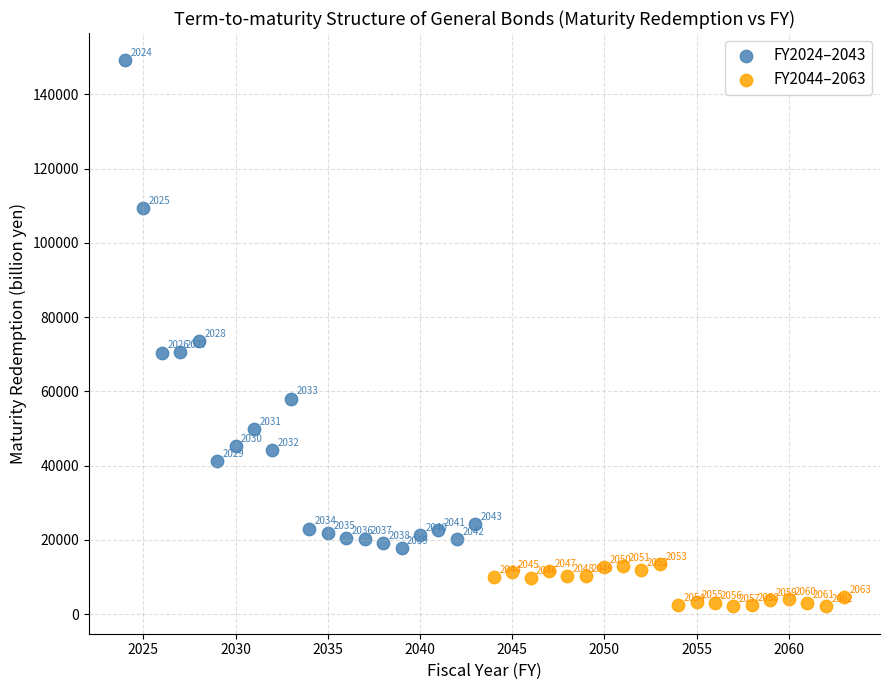

Which series has the widest spread of Y values?

FY2024–2043